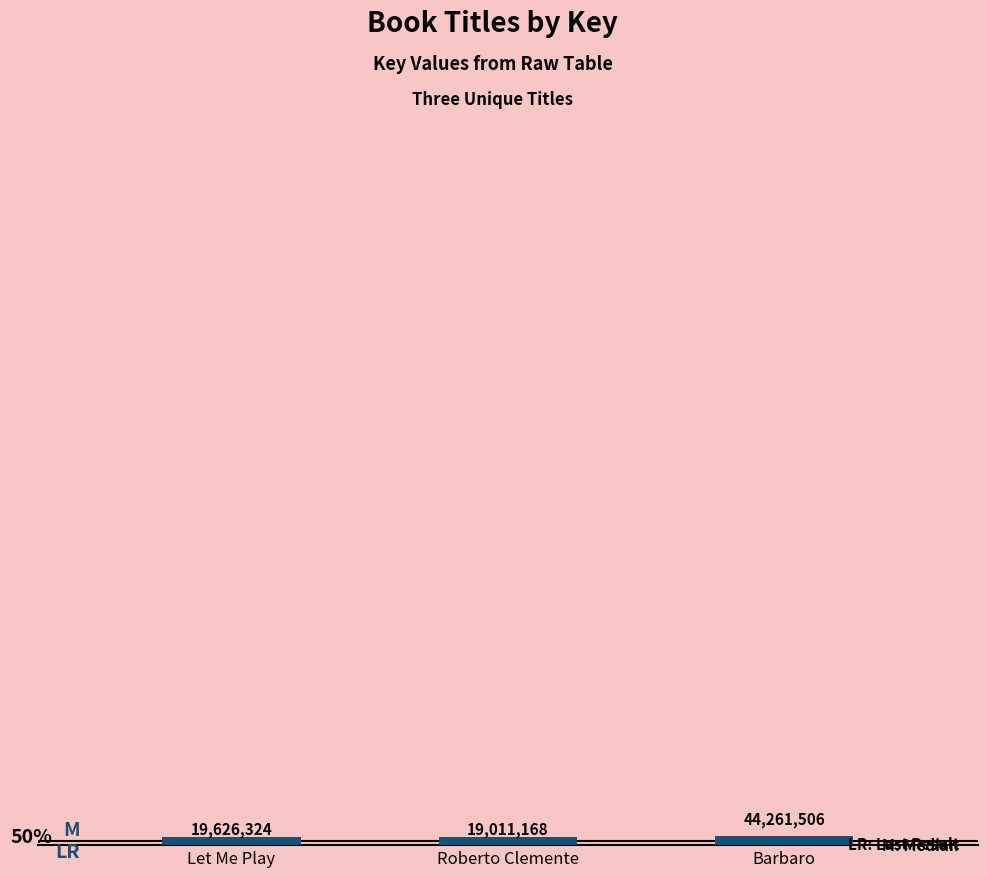

What is the value of the 1st bar from the left?

19626324